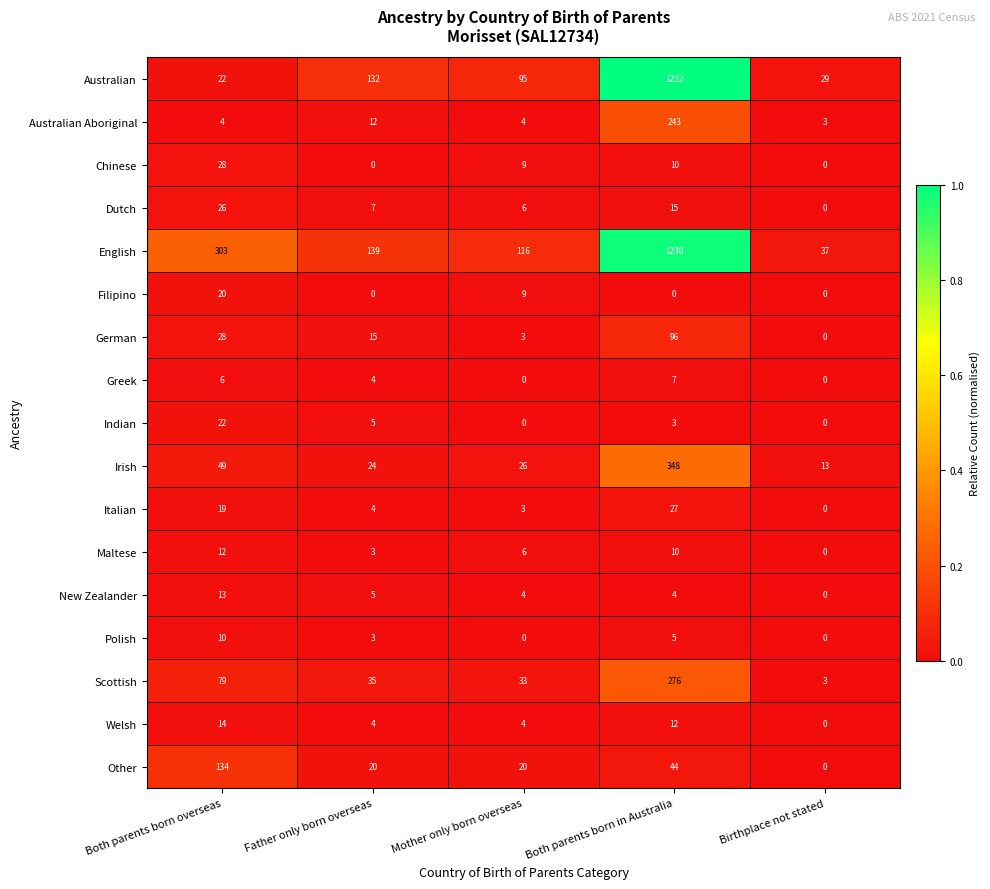

What is the average value of the Welsh series?

7